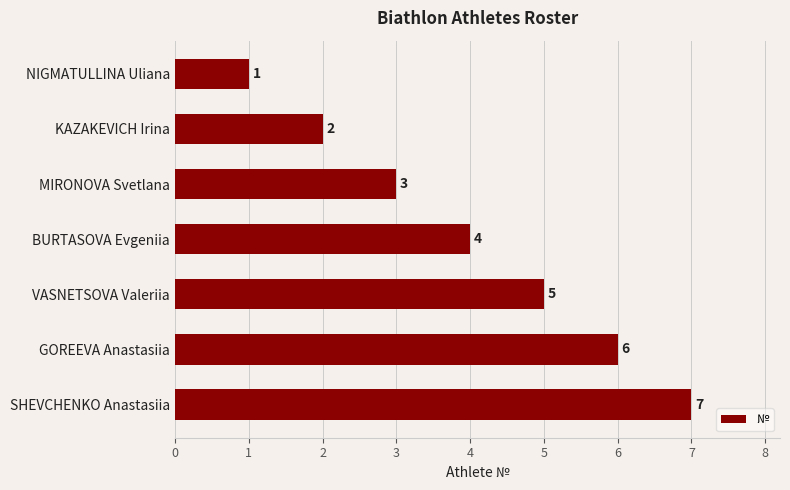

How many values are between 2 and 6?

5